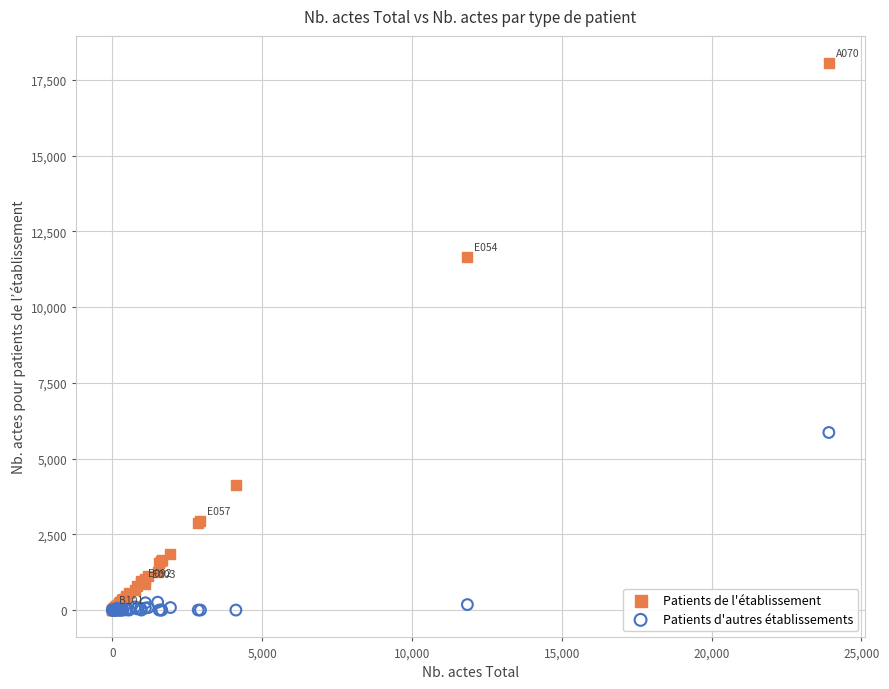

Across all series, what Y value is closest to 9025?

11671